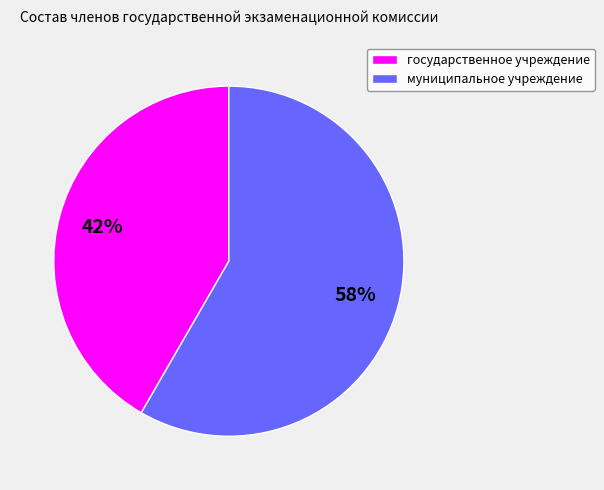

To the nearest percent, what is the average slice percentage?

50%